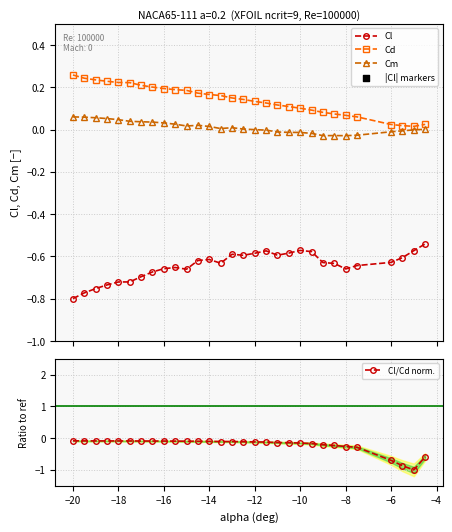

True or false: Cd and Cl cross at least once.

False